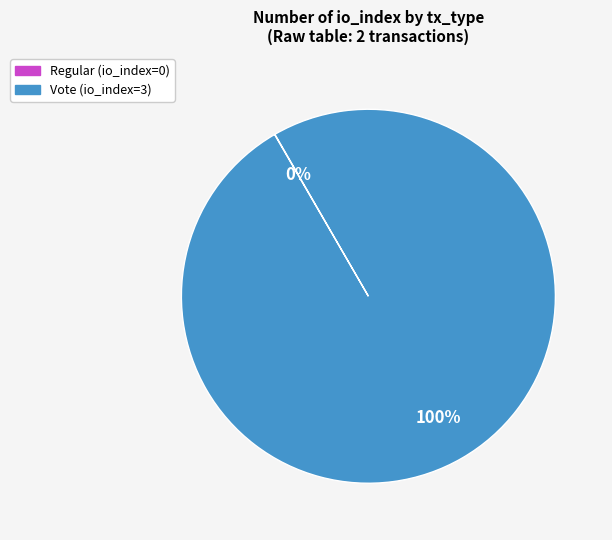

To the nearest percent, what is the difference between the largest and smallest slice percentages?

100%